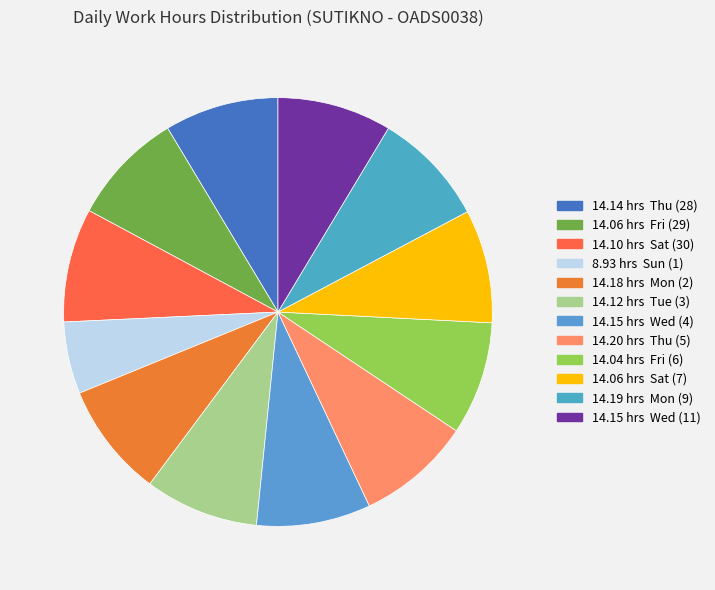

How many segments does this pie chart have?

12